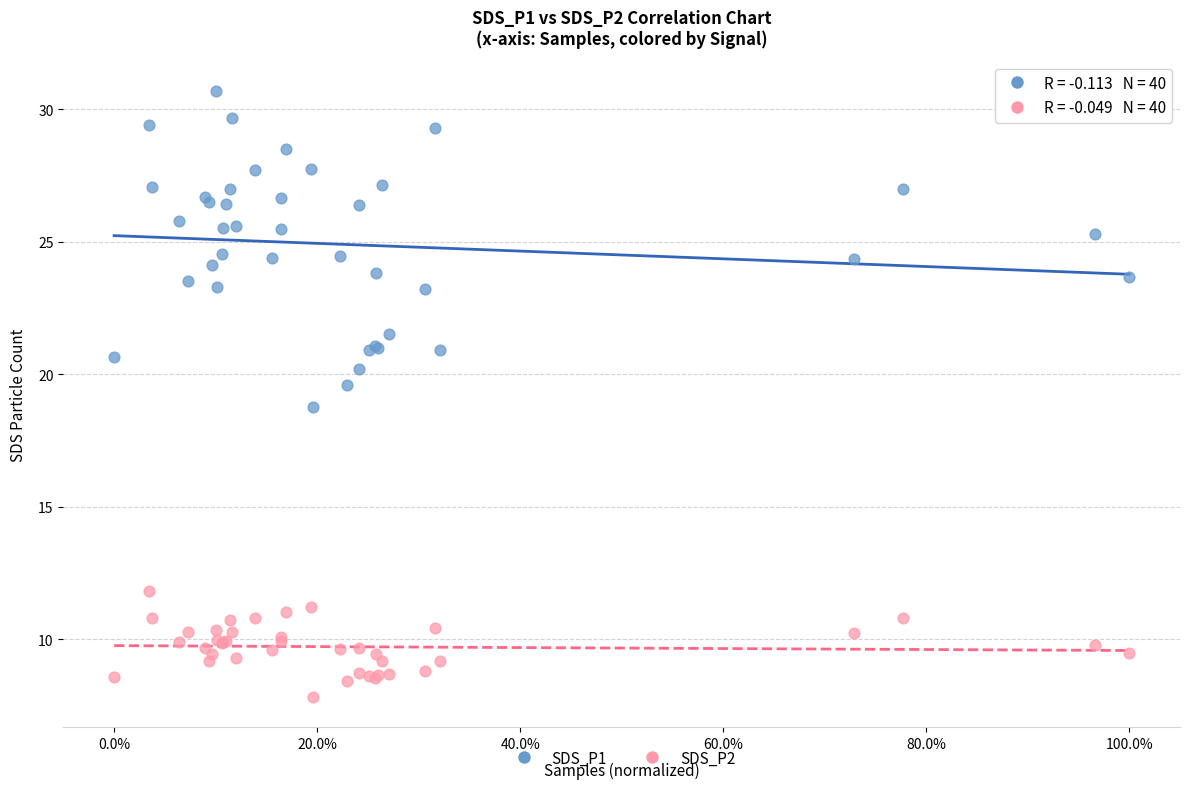

What are all the series names shown in the legend?

SDS_P1, SDS_P2